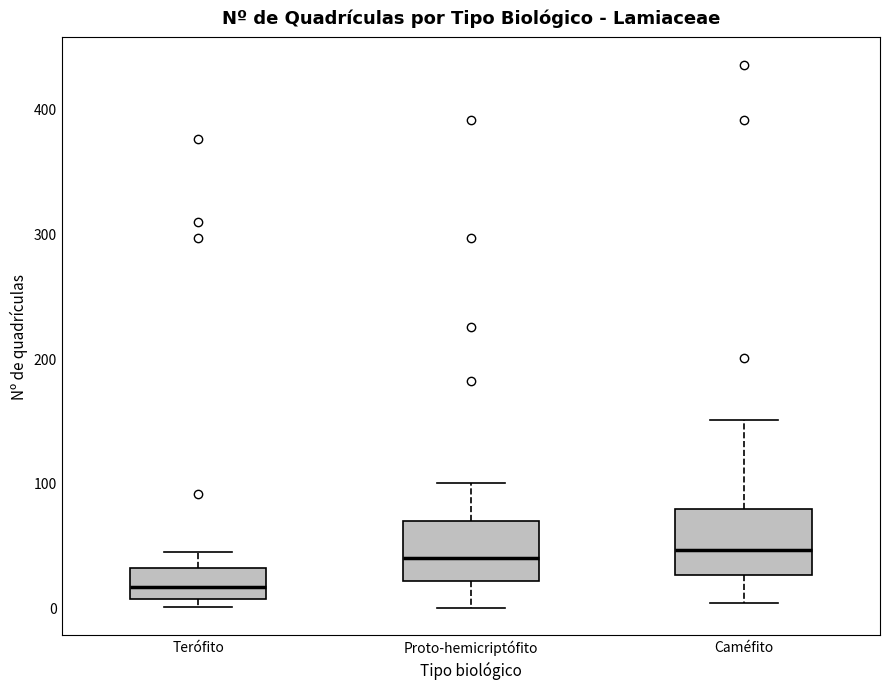

Reading left to right, read every box against the y-axis: the position of its median line, the range the box covers, and the ends of its whiskers. The values are not printed on the chart, so give them approximately, as read against the axis.

Terófito: median 20, box 10 to 30, whiskers 0 to 50
Proto-hemicriptófito: median 40, box 20 to 70, whiskers 0 to 100
Caméfito: median 50, box 30 to 80, whiskers 0 to 150